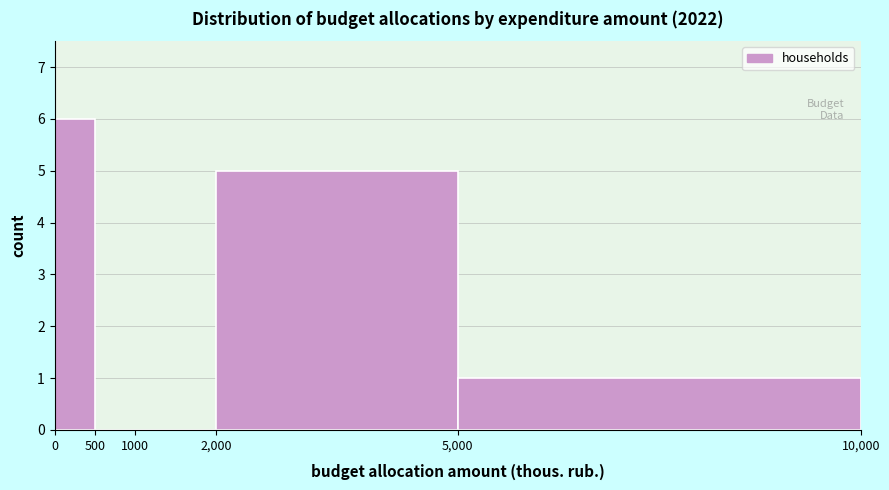

How tall is the bar that spans 5,000 to 10,000 on the x-axis? The values are not printed on the chart, so give them approximately, as read against the axis.

1